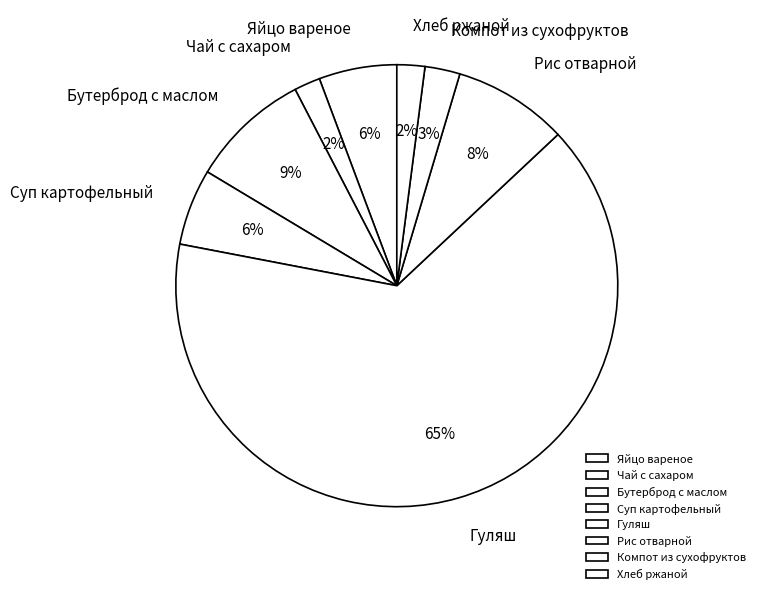

How many segments does this pie chart have?

8